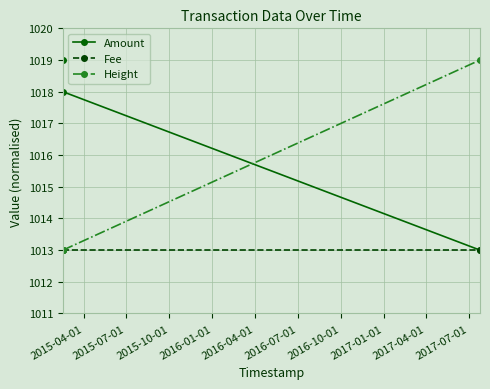

What is the maximum value for Amount?

1019.0